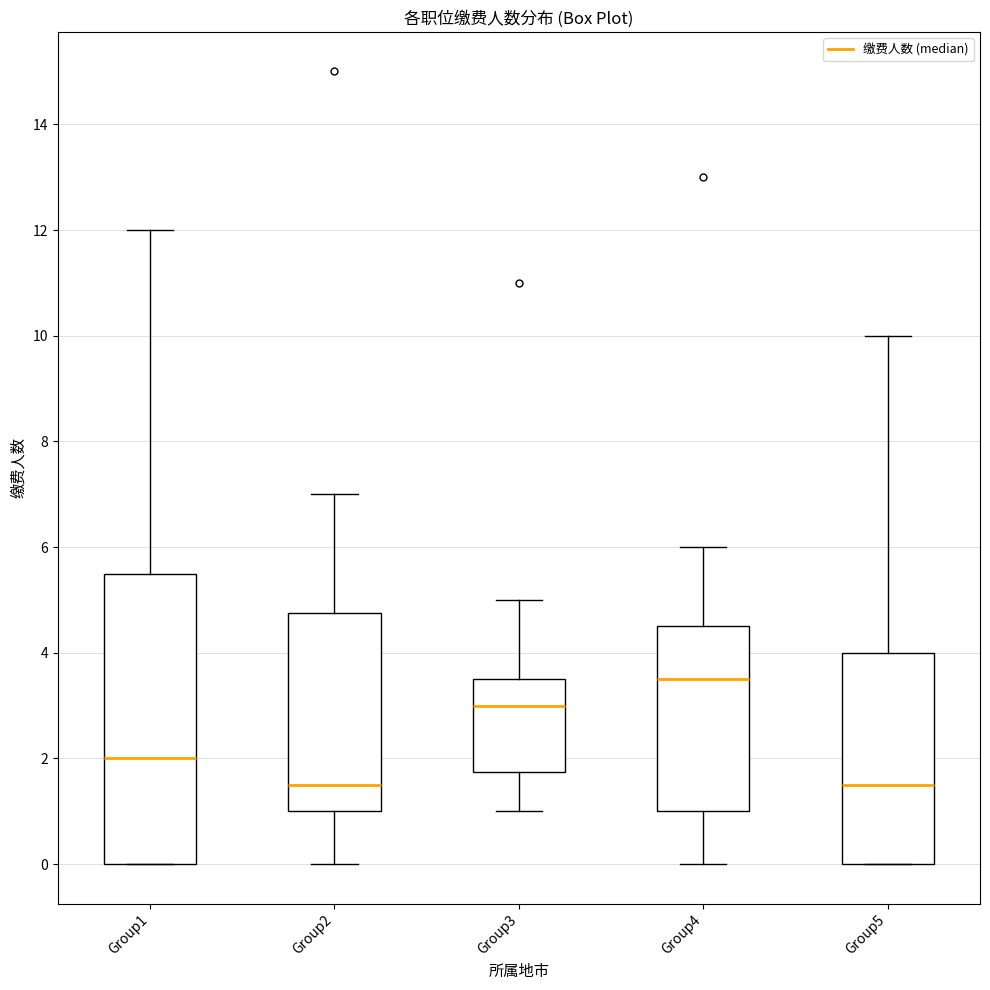

Reading left to right, read every box against the y-axis: the position of its median line, the range the box covers, and the ends of its whiskers. The values are not printed on the chart, so give them approximately, as read against the axis.

Group1: median 2.0, box 0.0 to 5.6, whiskers 0.0 to 12.0
Group2: median 1.6, box 1.0 to 4.8, whiskers 0.0 to 7.0
Group3: median 3.0, box 1.8 to 3.6, whiskers 1.0 to 5.0
Group4: median 3.6, box 1.0 to 4.6, whiskers 0.0 to 6.0
Group5: median 1.6, box 0.0 to 4.0, whiskers 0.0 to 10.0